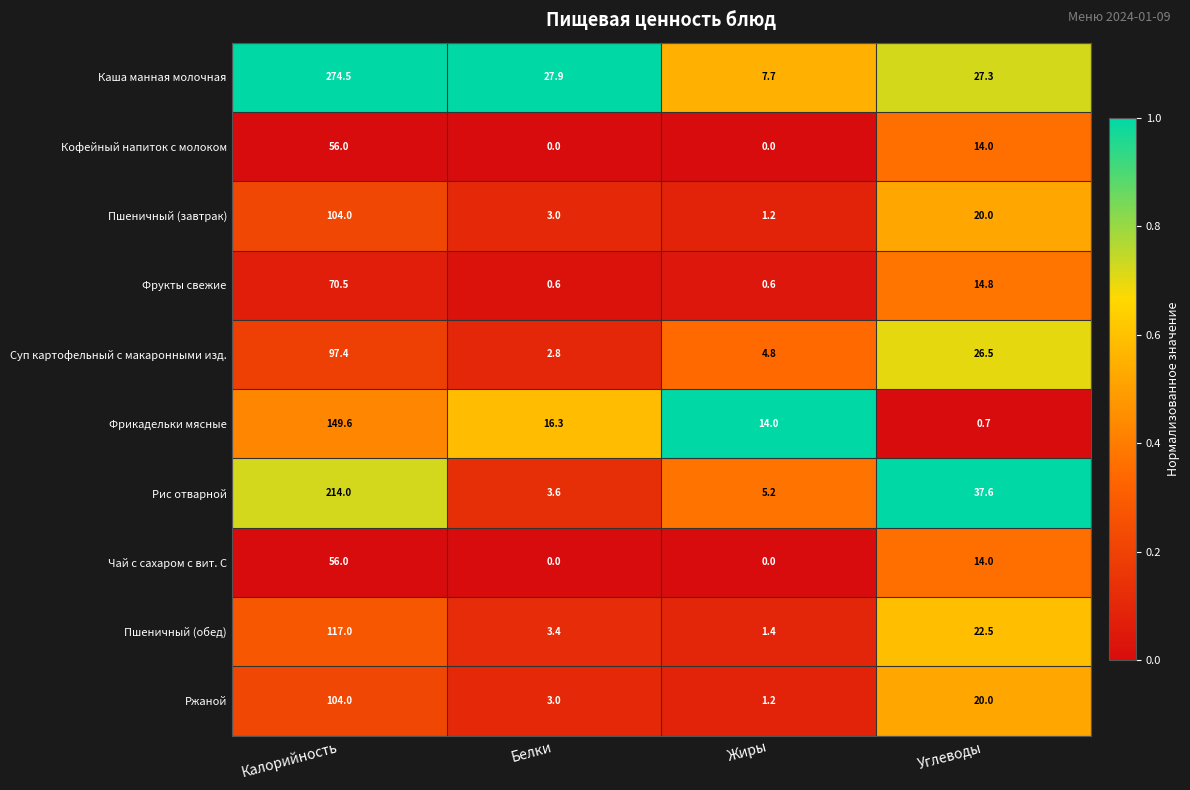

The Рис отварной series shows 214.0 at Калорийность. True or false?

True